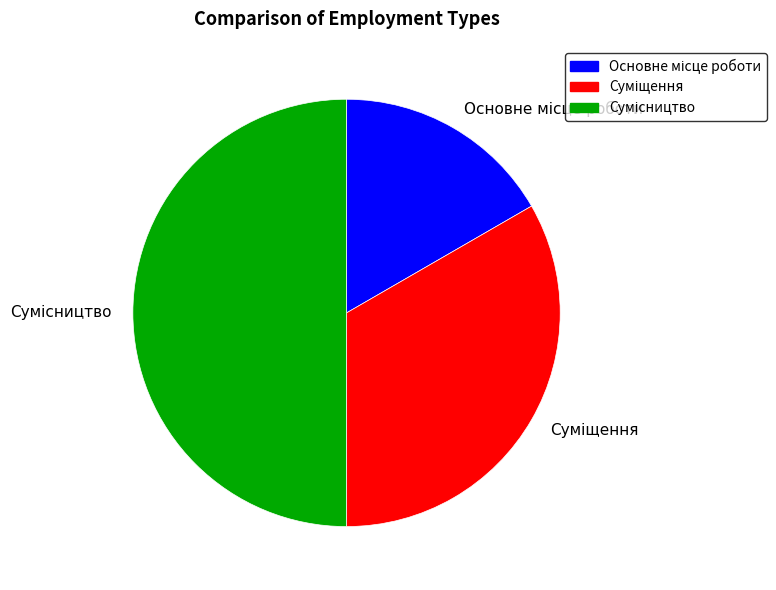

To the nearest percent, what is the combined percentage of Основне місце роботи and Суміщення?

50%